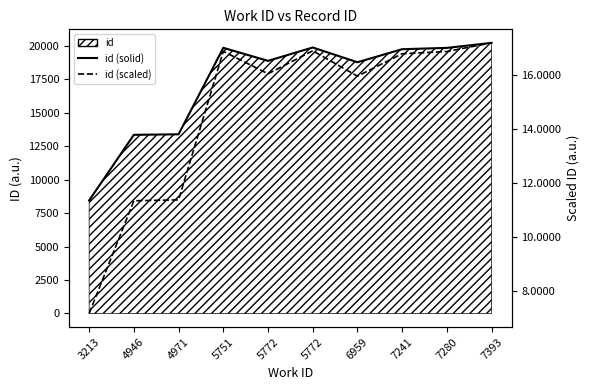

Does the chart have visible grid lines?

No